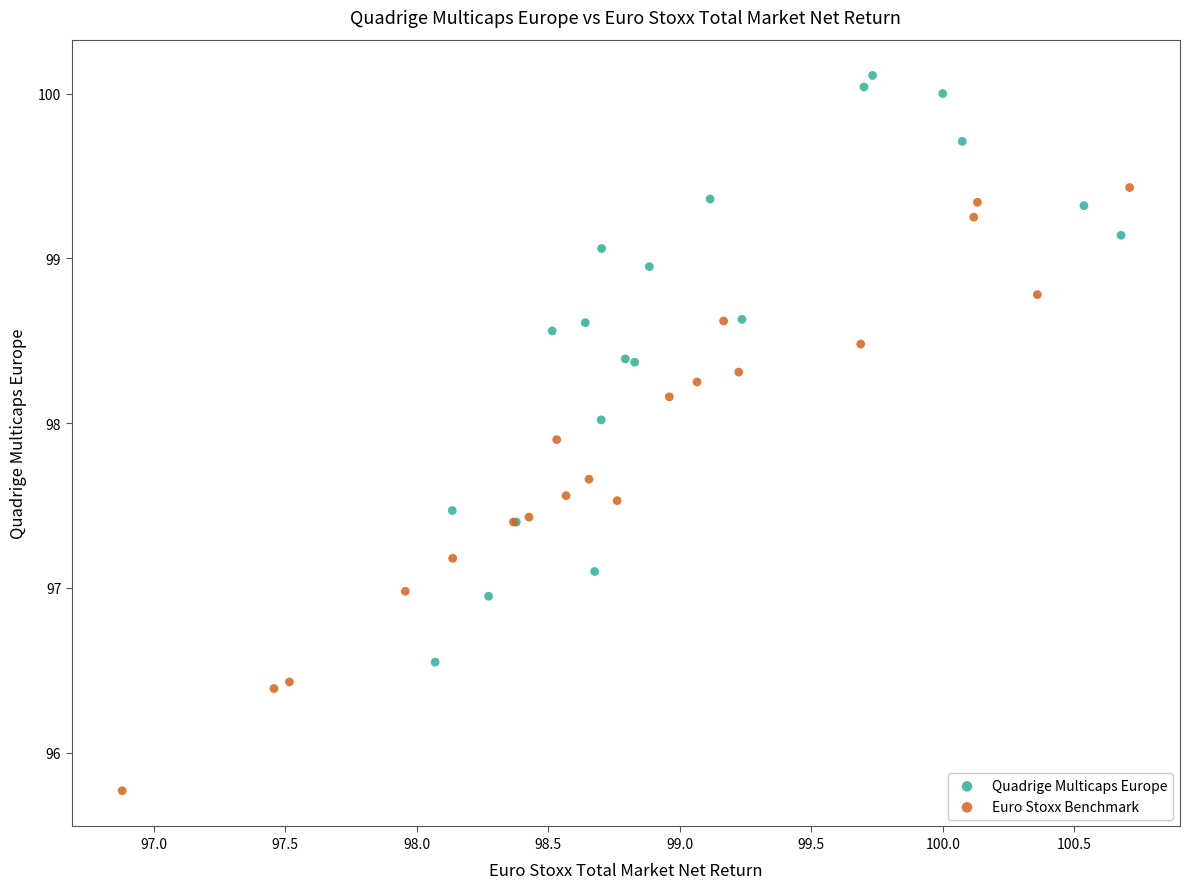

Which series reaches the maximum Y coordinate?

Quadrige Multicaps Europe